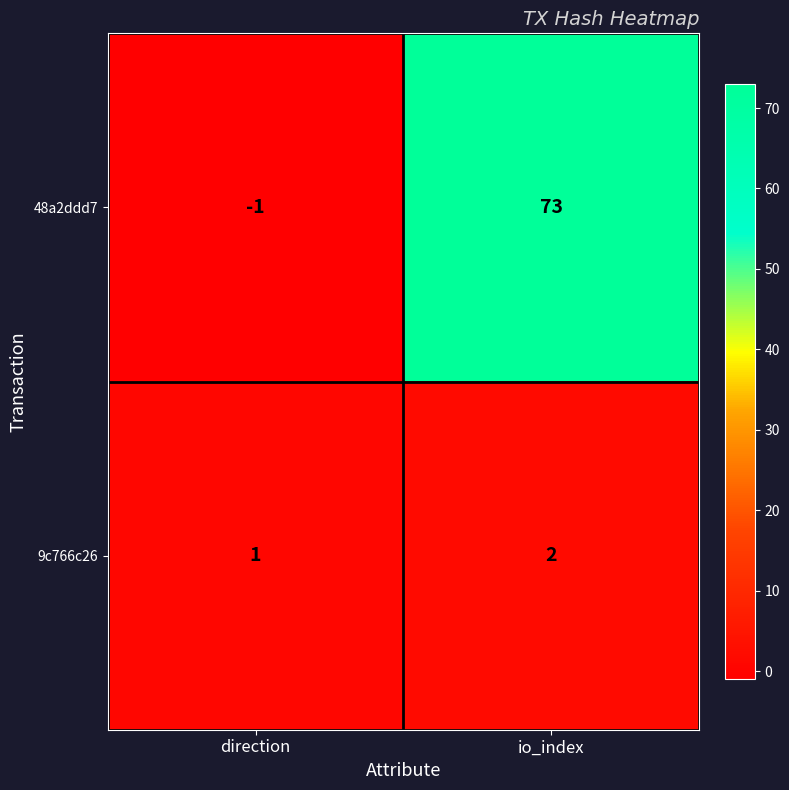

Which series has the largest range (max minus min)?

48a2ddd7